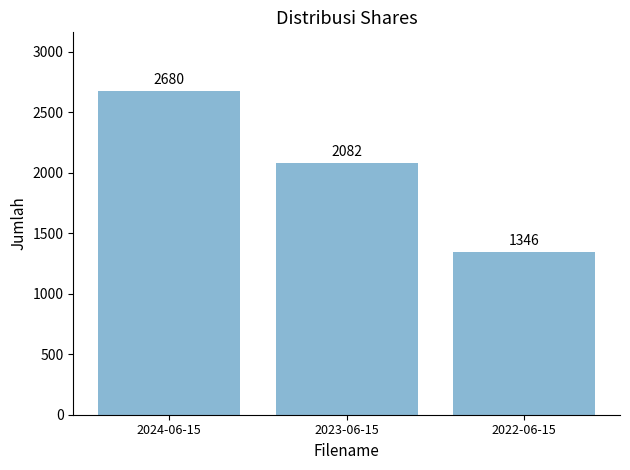

The value at 2023-06-15 is 2900. True or false?

False